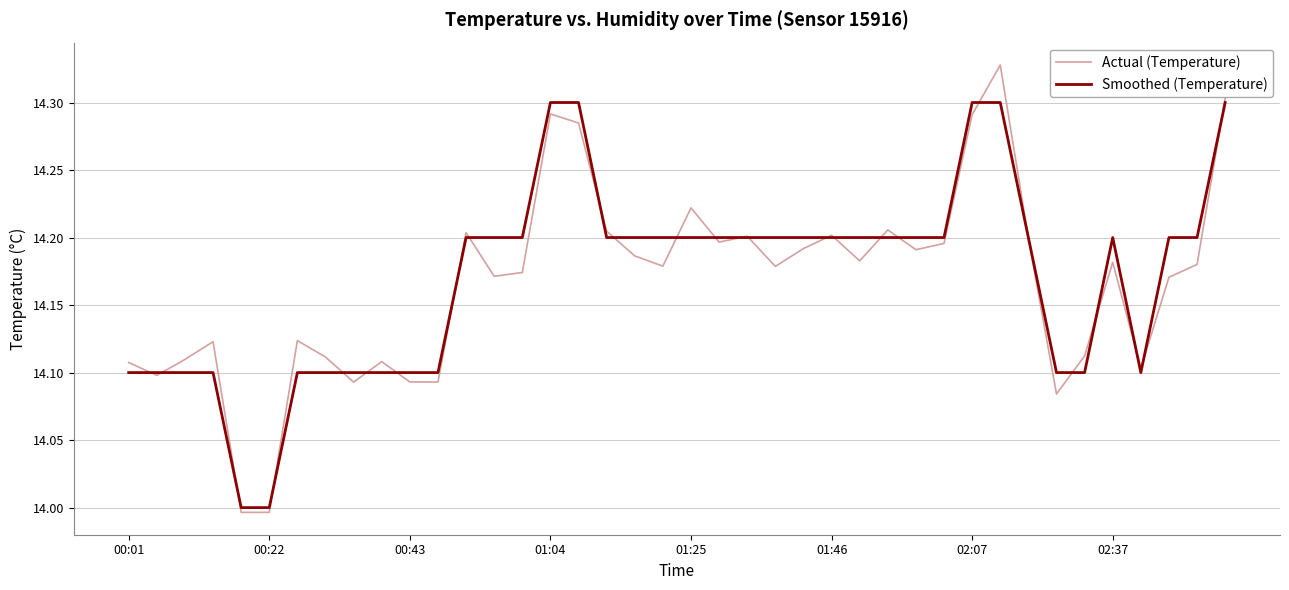

Which series has the widest spread of values?

Actual (Temperature)